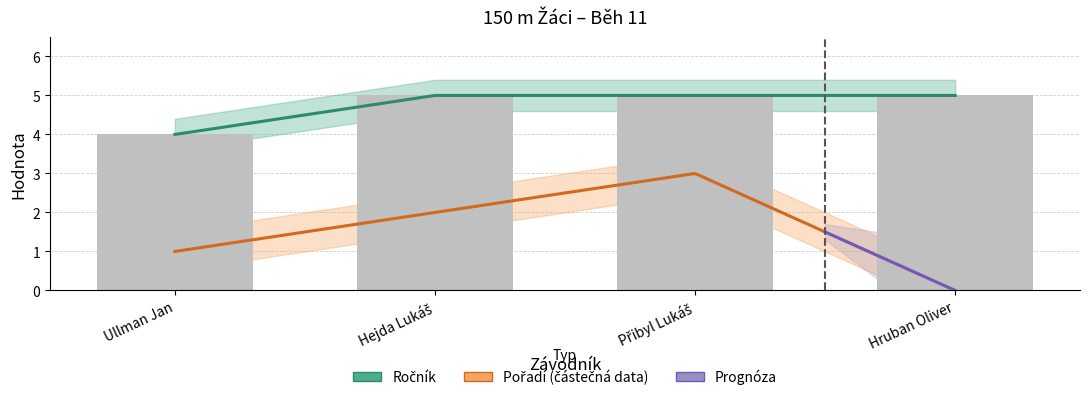

Rank the categories by value from highest to lowest.

Hejda Lukáš, Přibyl Lukáš, Hruban Oliver, Ullman Jan